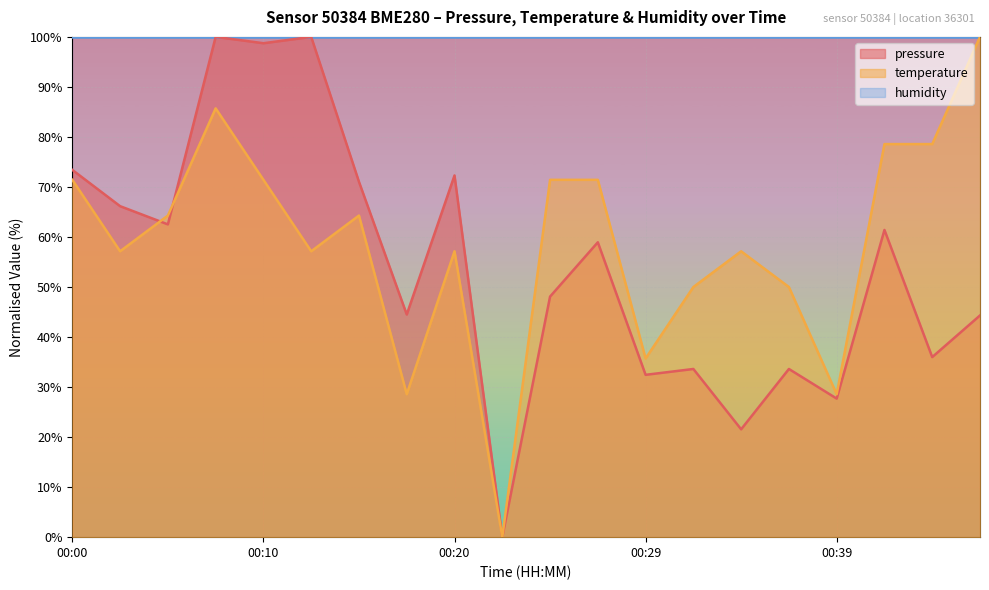

How many times do temperature and pressure cross each other?

2